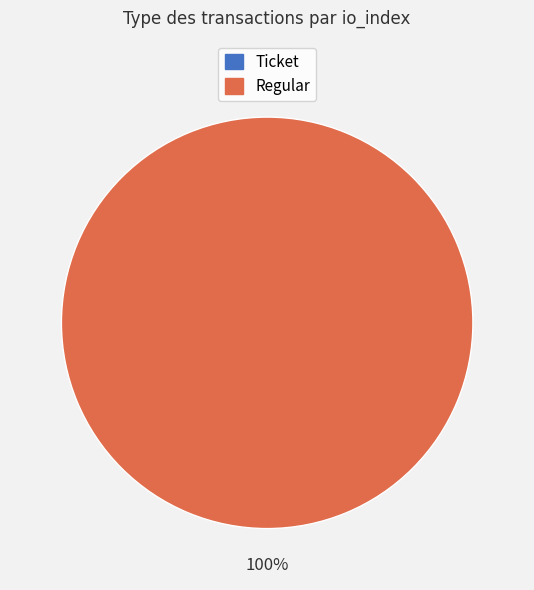

Rank the categories by value from highest to lowest.

Regular, Ticket